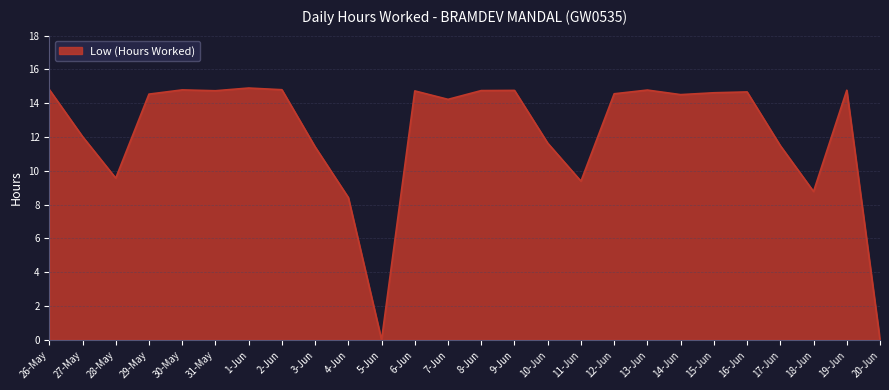

What is the difference between the values at 11-Jun and 3-Jun?

2.0